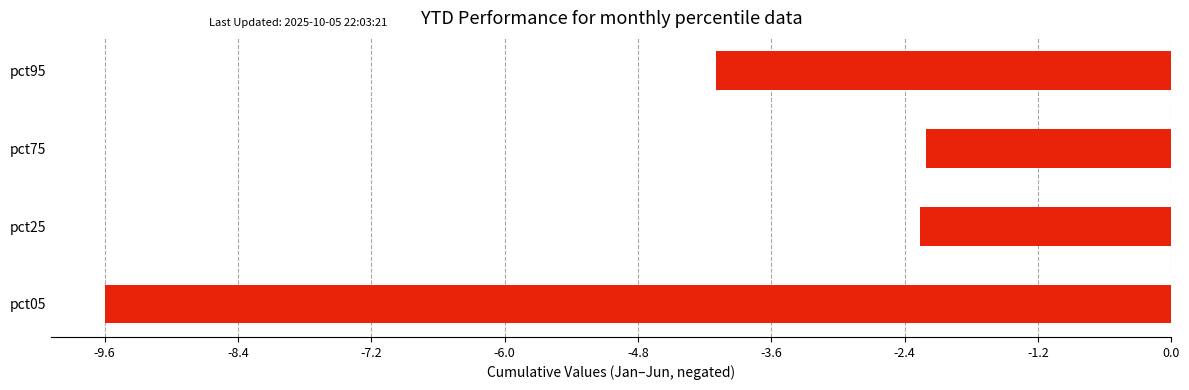

What is the sum of all values?

-18.3